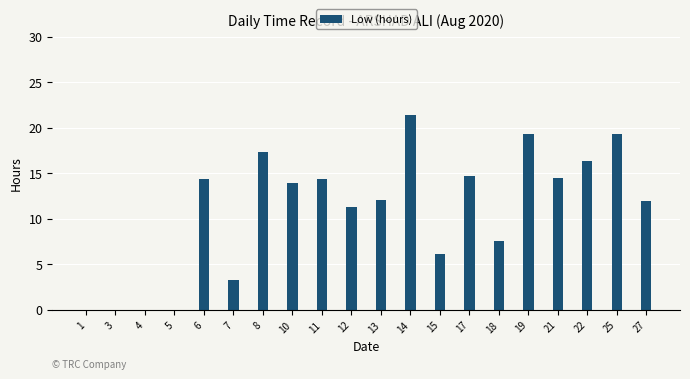

Which category has the highest value across all series?

14